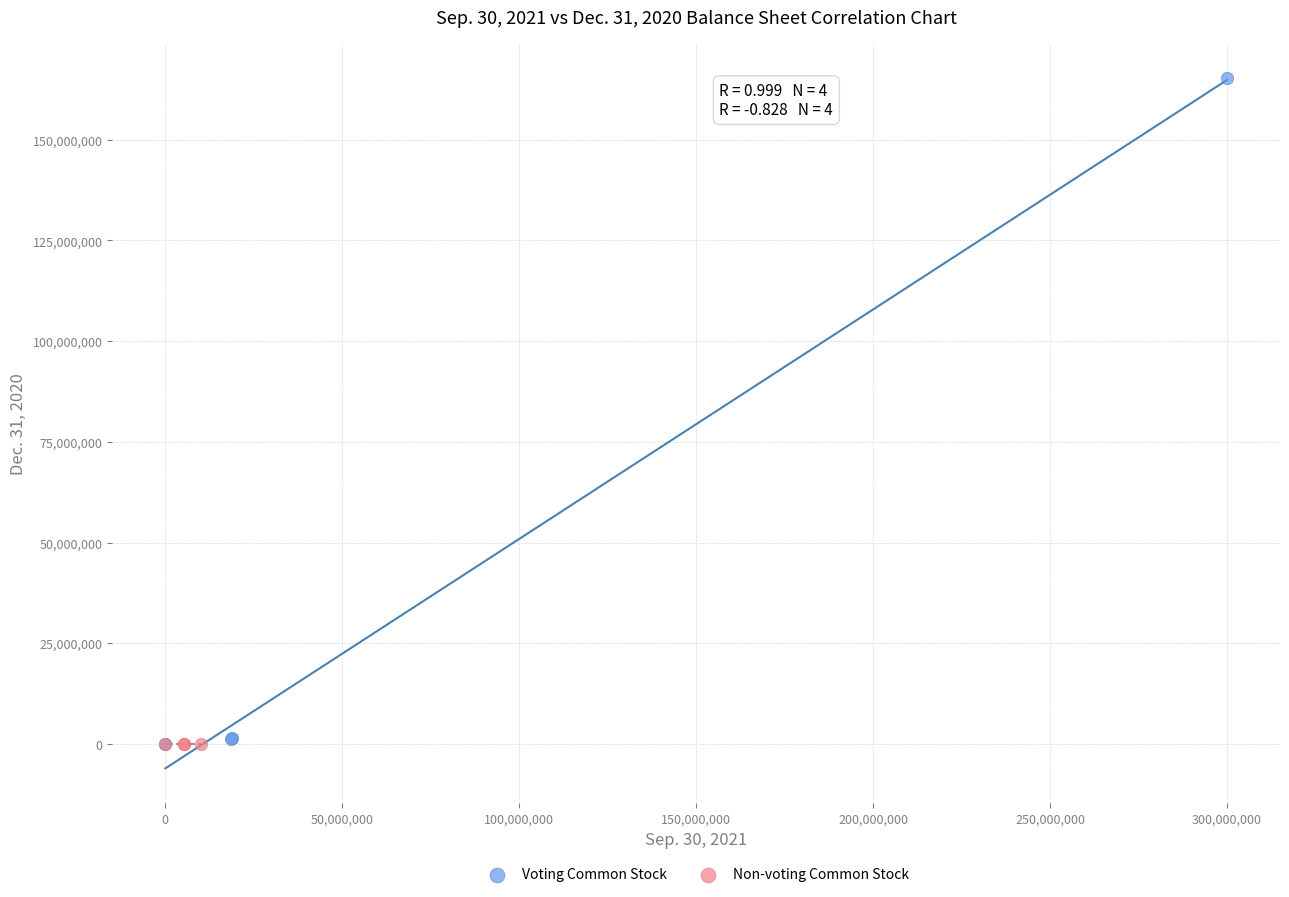

Which series contains the highest Y value?

Voting Common Stock